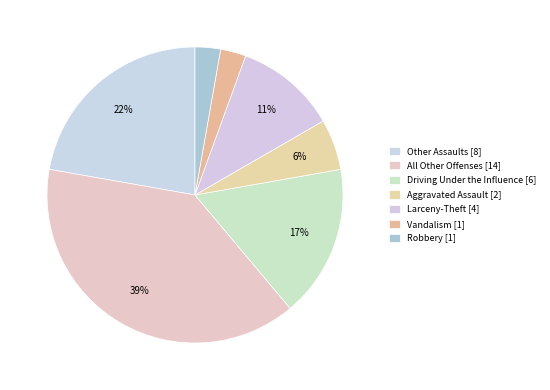

Count the number of slices in the pie.

7